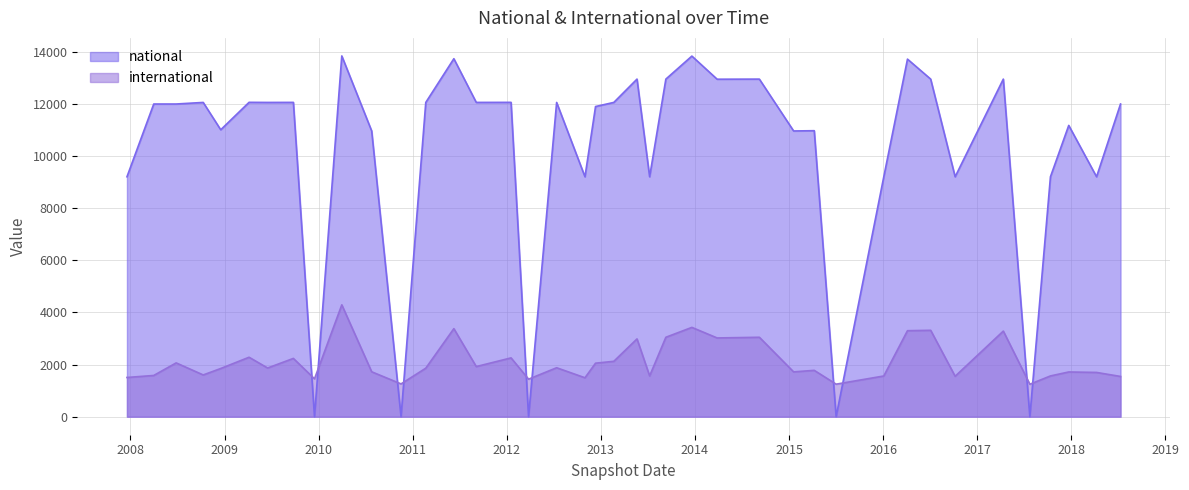

Where is national nearest to the value 6918?

2007-12-19